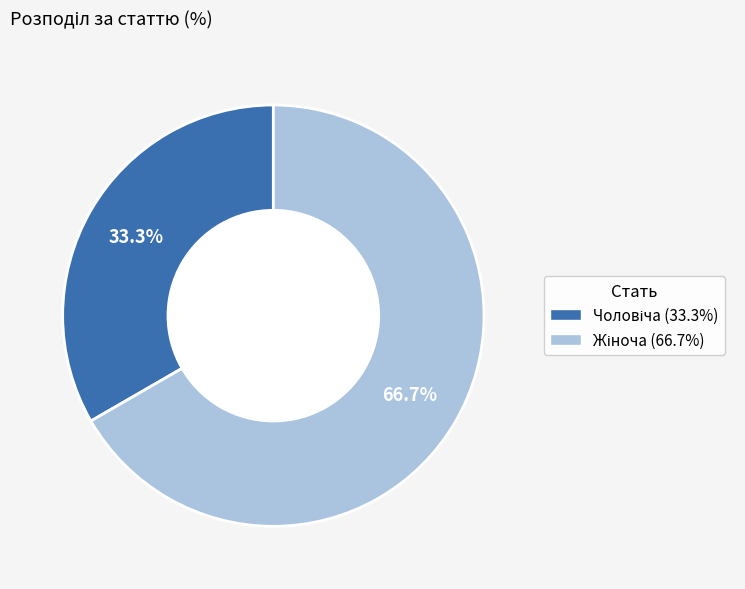

Is there any slice that represents more than half of the pie?

Yes